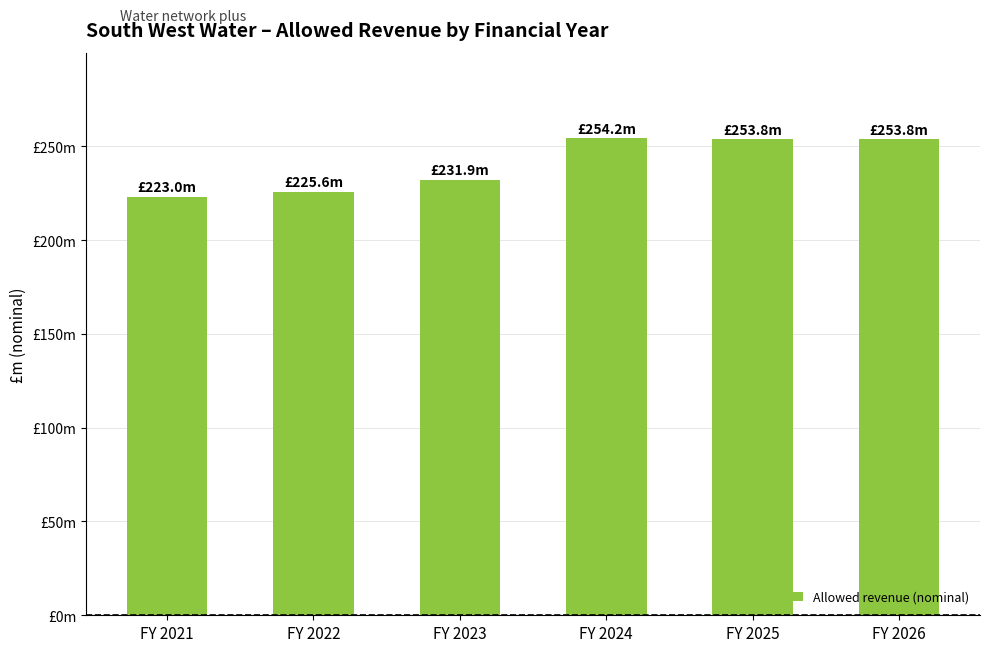

Is it true that the value at FY 2025 is 253.8?

True